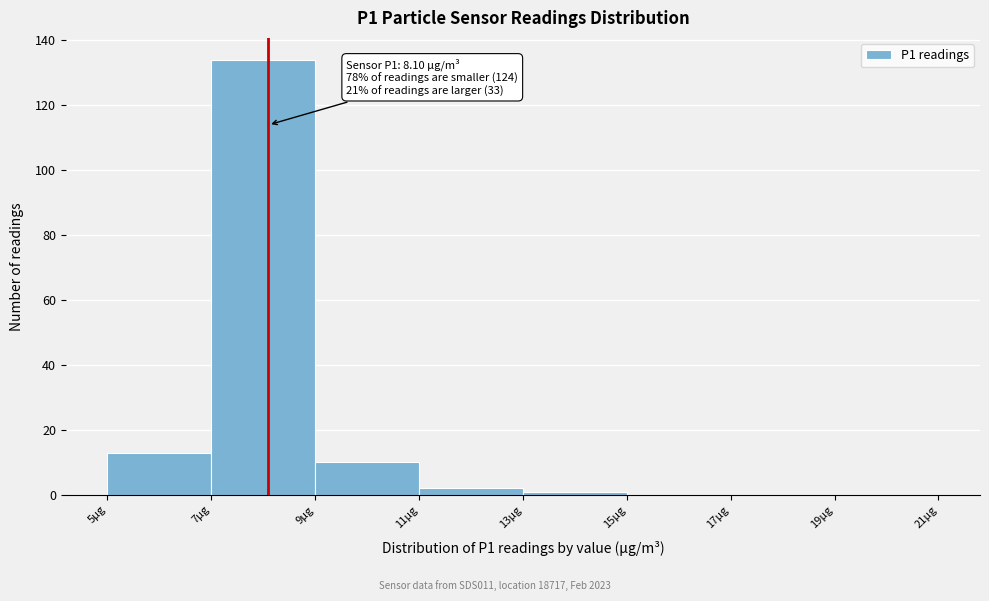

Which range on the x-axis has the tallest bar?

7 to 9